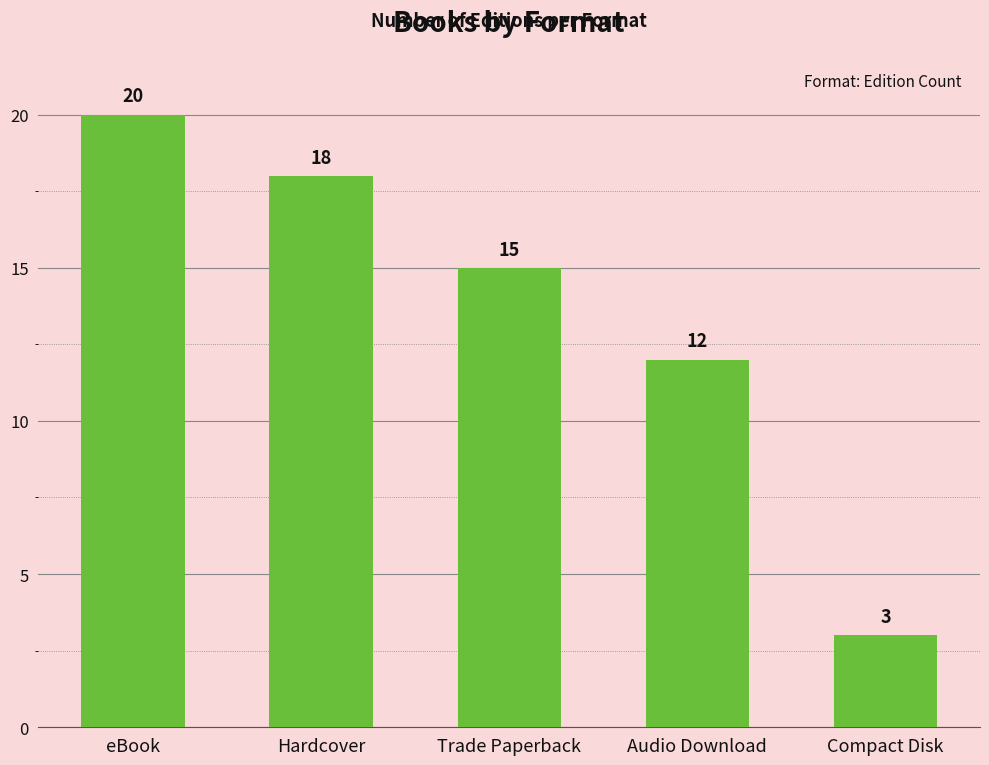

List the labels in order of value, largest first.

eBook, Hardcover, Trade Paperback, Audio Download, Compact Disk